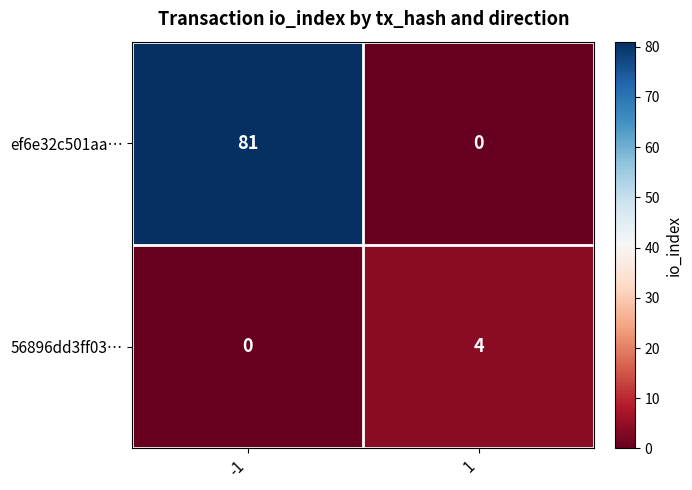

What is the maximum value shown in the chart?

81